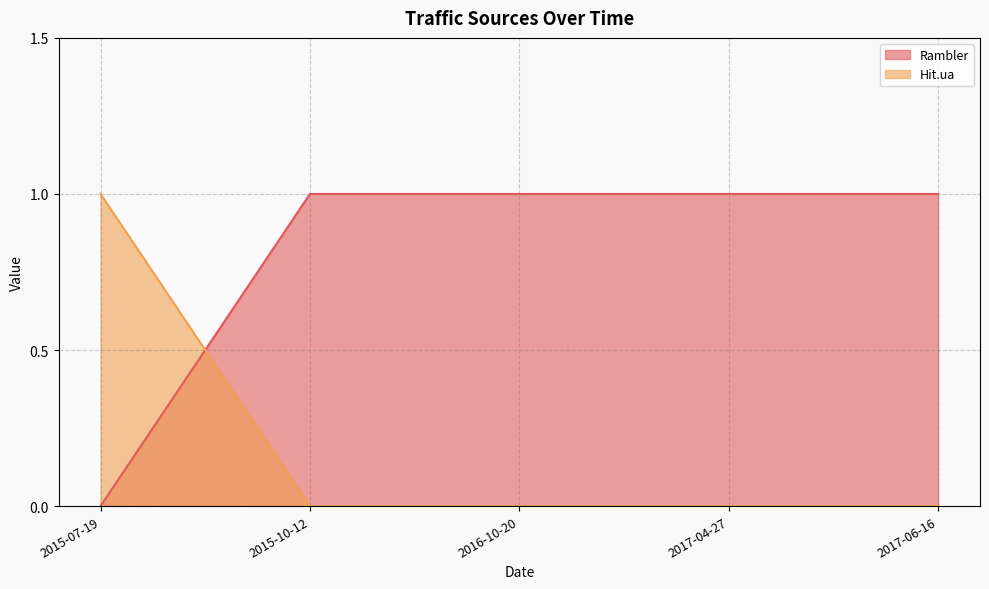

How many times do Hit.ua and Rambler cross each other?

1